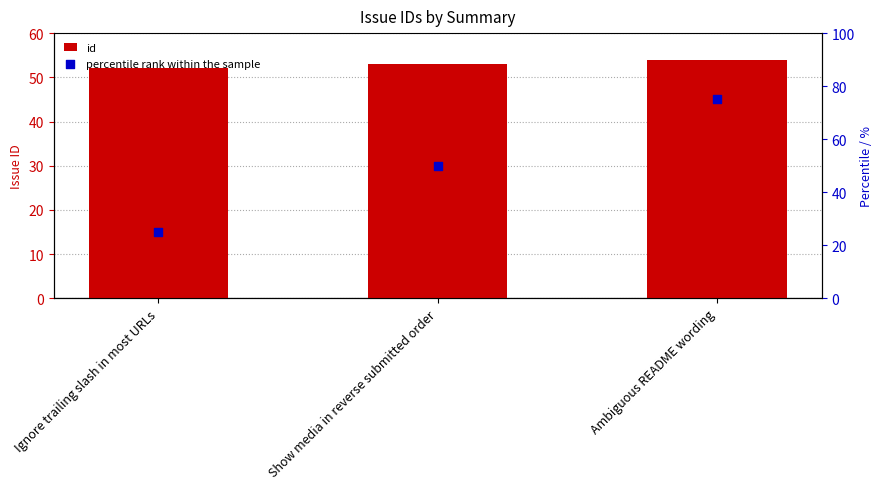

Which series has the largest total across all categories?

id